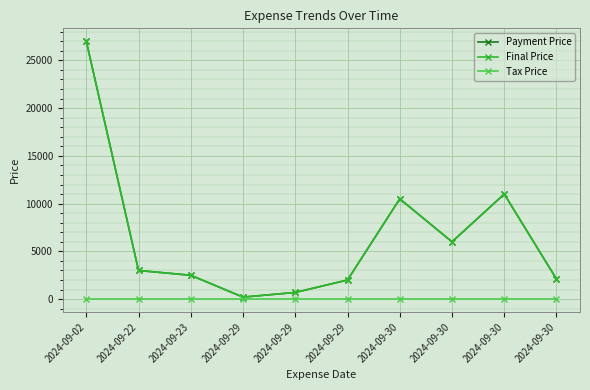

True or false: Final Price and Payment Price cross at least once.

False